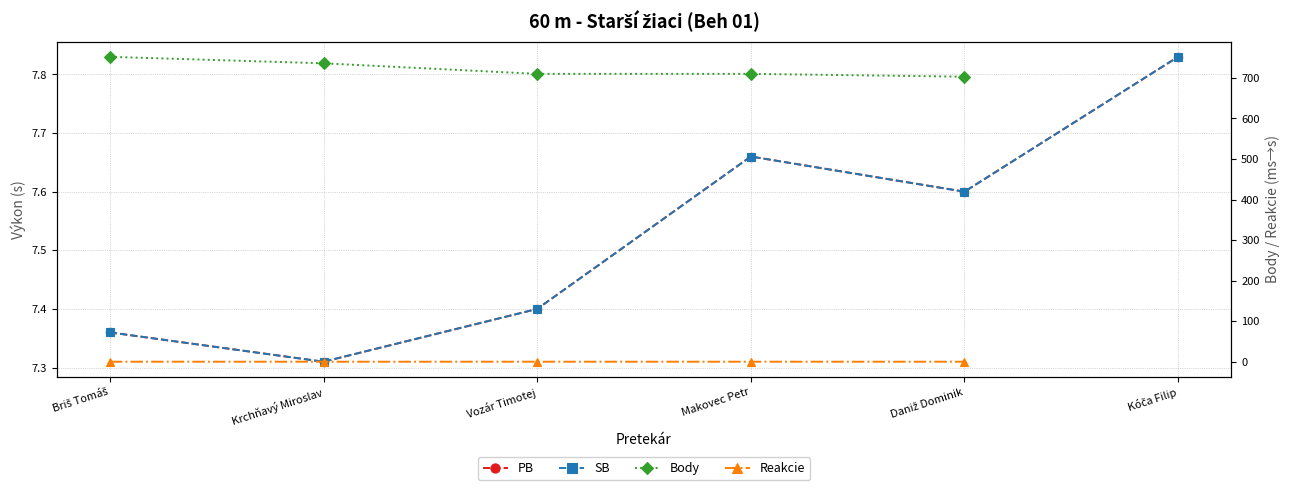

What is the value of the SB point at the 5th from the left?

7.6